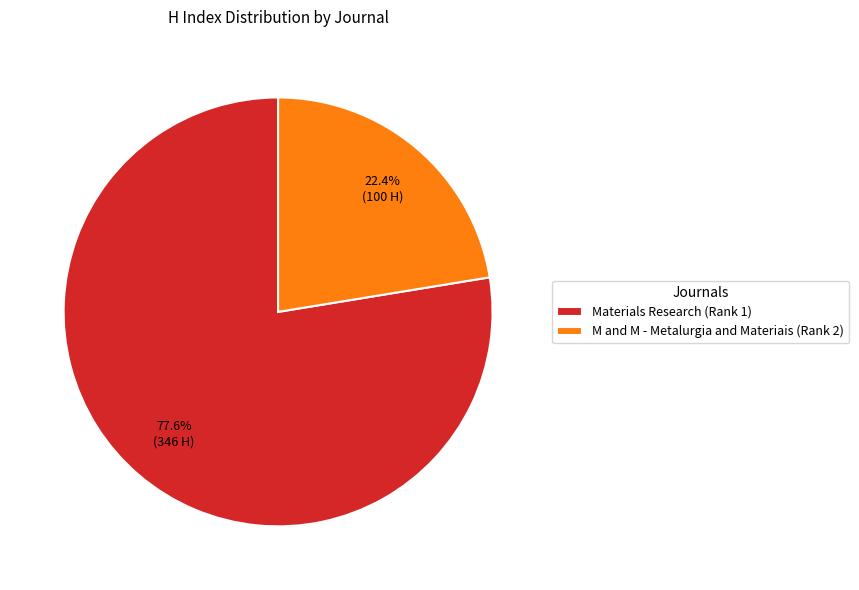

Which category accounts for the majority?

Materials Research (Rank 1)